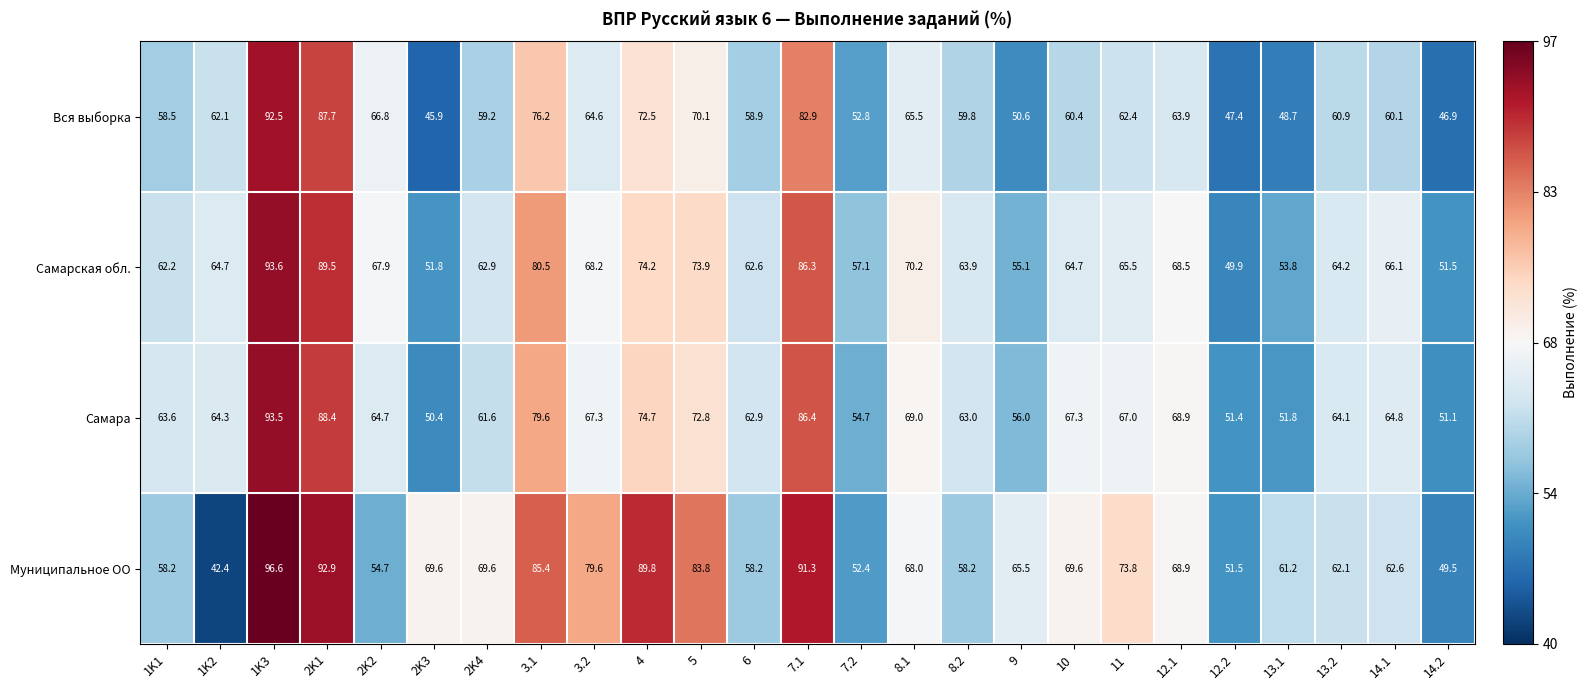

At which category is the sum across all series the highest?

1K3